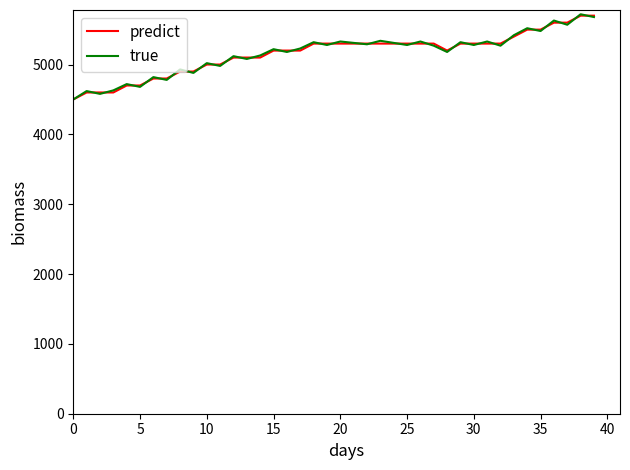

What is the minimum value shown in the chart?

4500